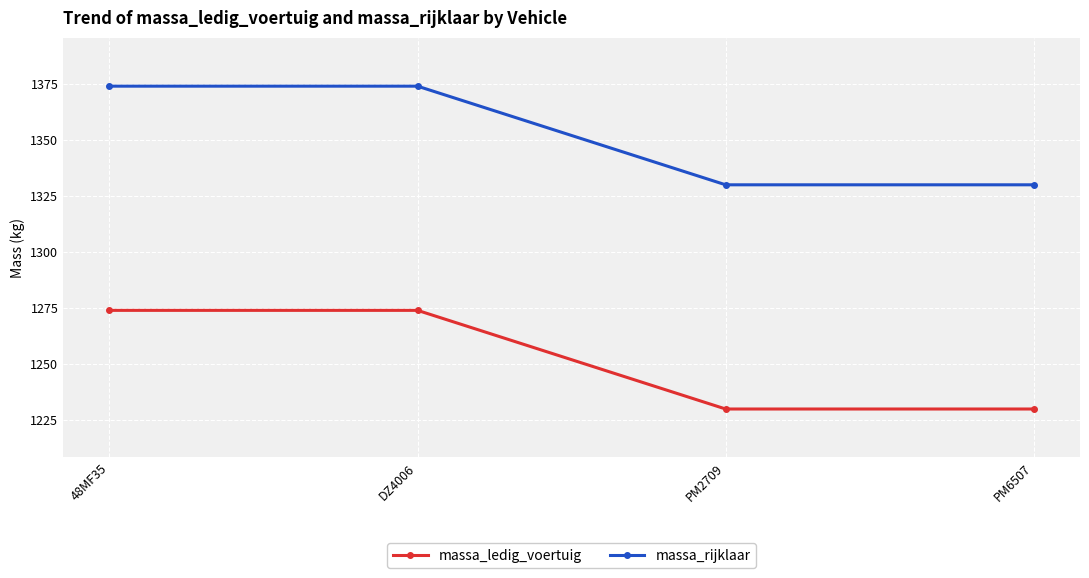

How many lines are shown in the chart?

2